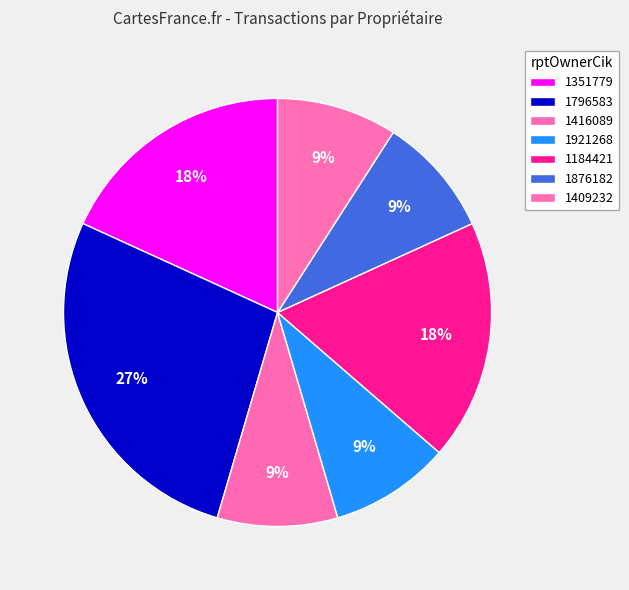

What portion of the pie excludes 1921268?

90.9%